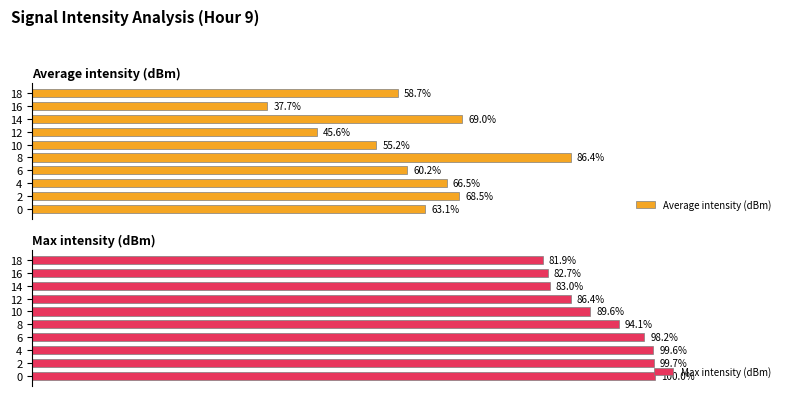

List the labels in order of Average intensity (dBm) value, largest first.

8, 14, 2, 4, 0, 6, 18, 10, 12, 16